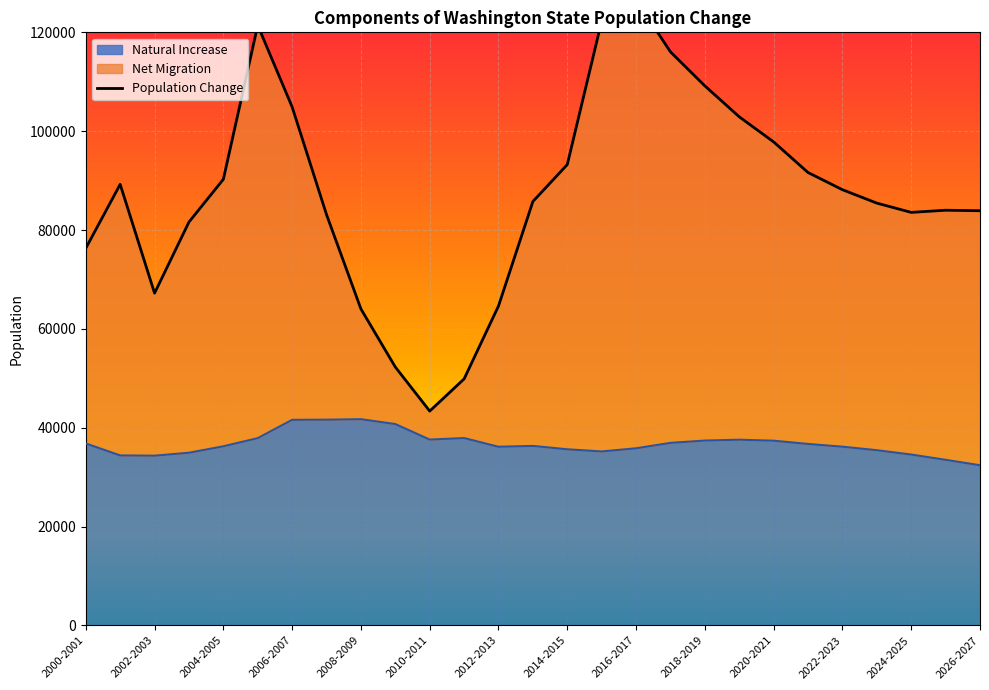

What is the label of the 27th point from the right?

2000-2001